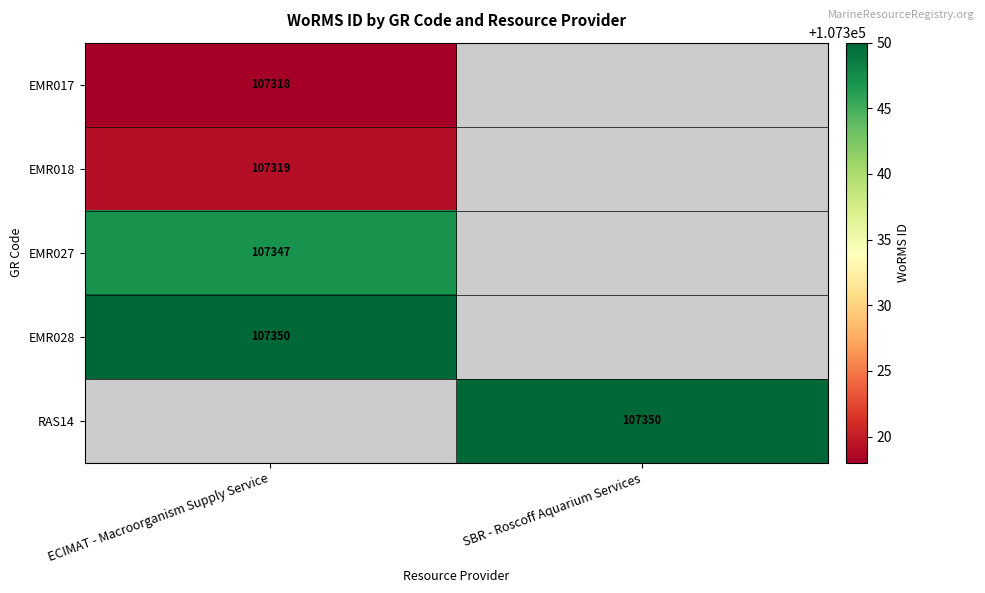

The EMR027 series shows 189237 at ECIMAT - Macroorganism Supply Service. True or false?

False